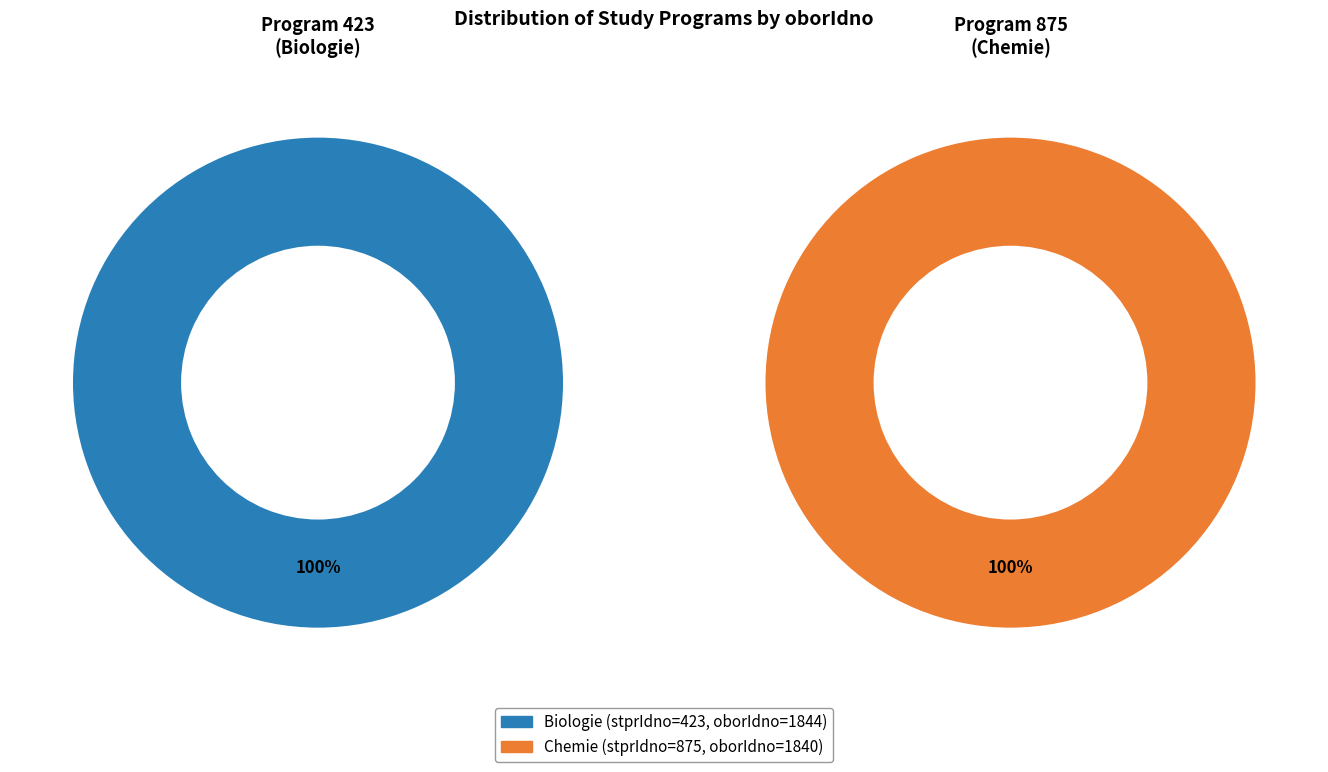

What percentage do 875 and 423 together represent?

100.0%